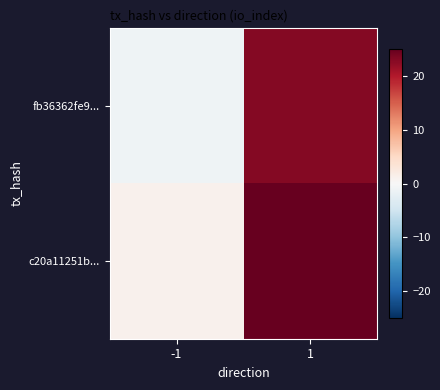

Which series has the widest spread of values?

fb36362fe9...